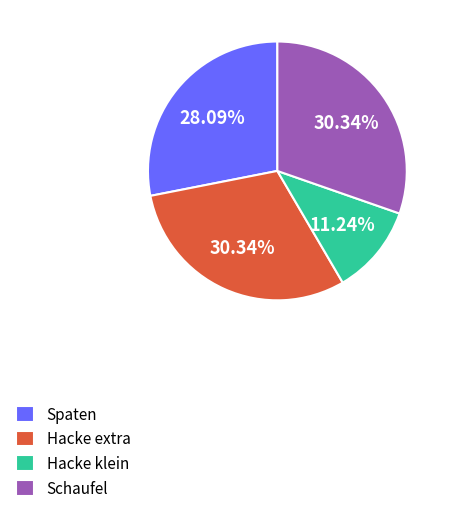

What is the smallest slice in the pie chart?

Hacke klein